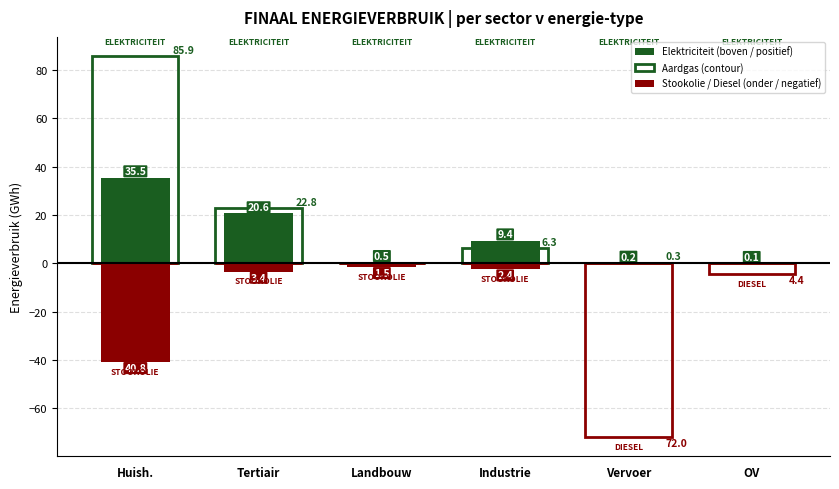

What is the total value across all series at OV?

-4.3